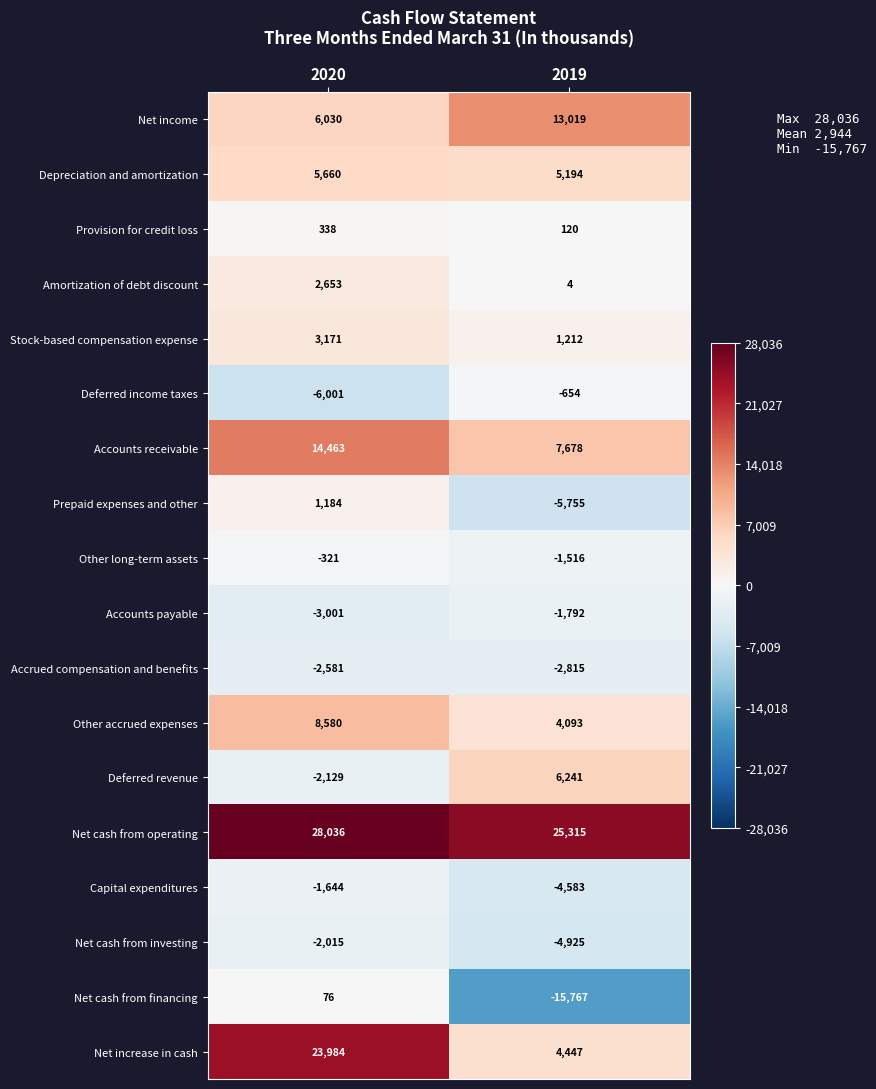

What is the average value of the Net increase in cash series?

14216